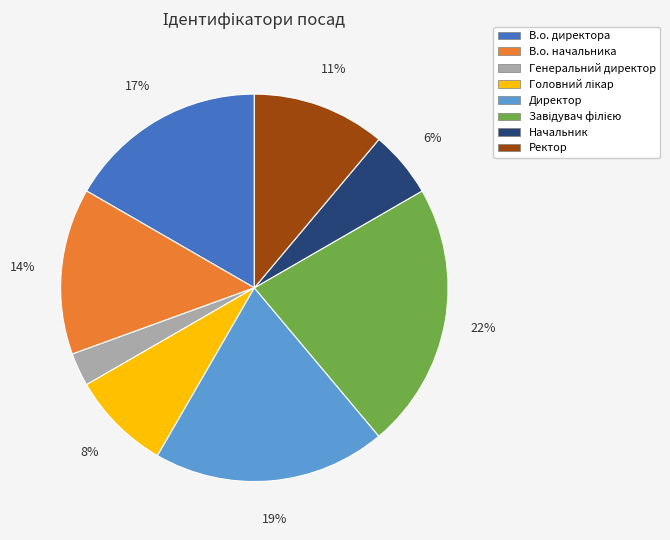

Combined, do Начальник and Ректор account for over 50%?

No